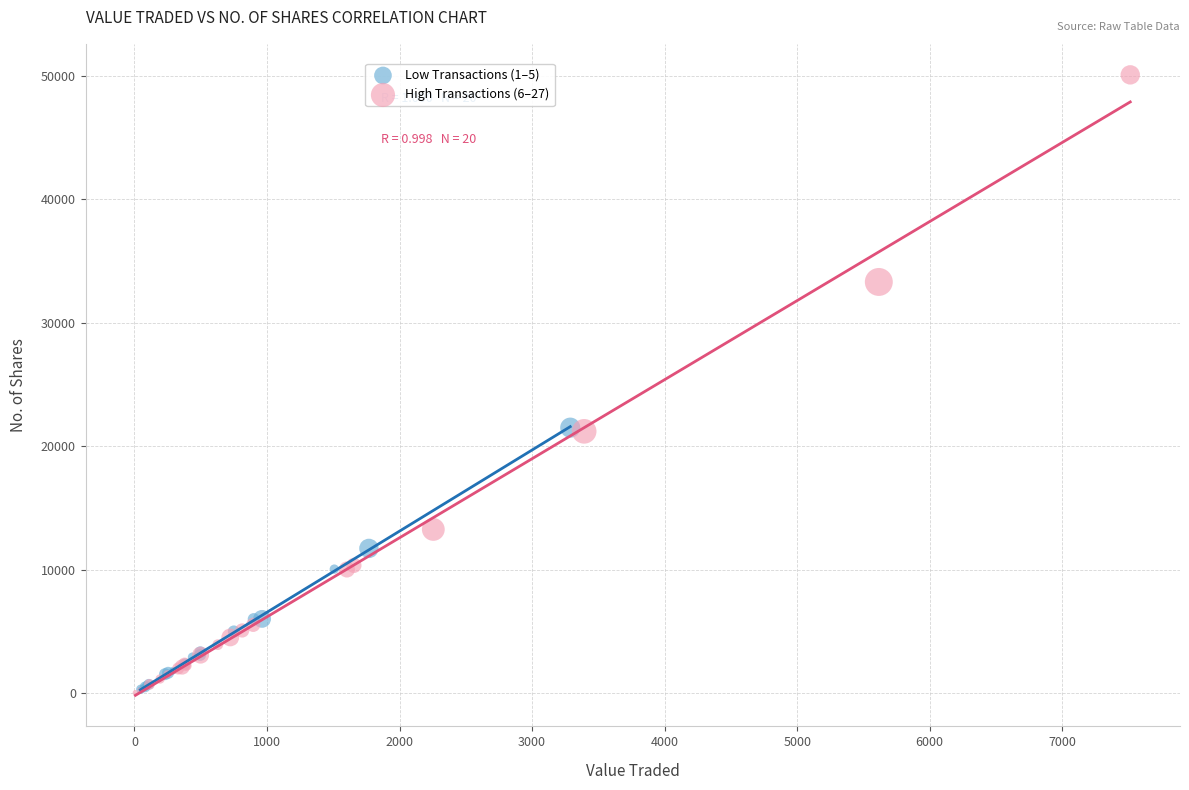

Which series reaches the maximum Y coordinate?

High Transactions (6–27)